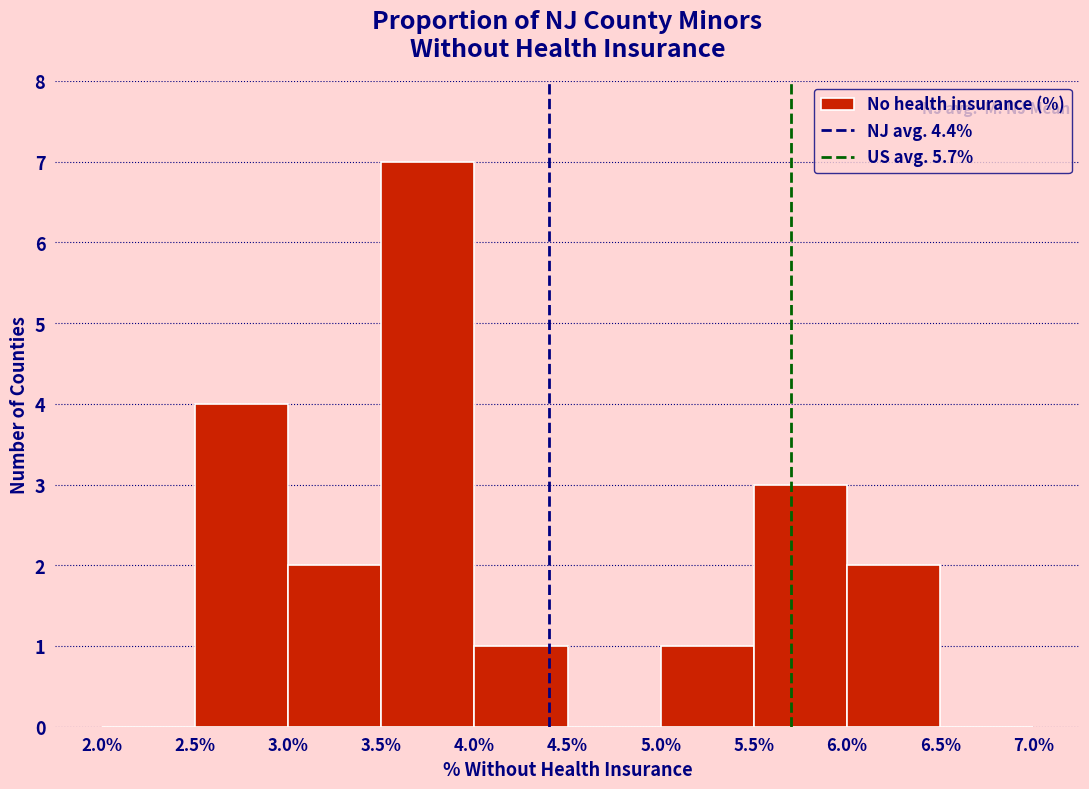

Reading left to right, list every bar in this chart as the range it spans on the x-axis followed by its height. The values are not printed on the chart, so give them approximately, as read against the axis.

2.0% to 2.5%: 0
2.5% to 3.0%: 4
3.0% to 3.5%: 2
3.5% to 4.0%: 7
4.0% to 4.5%: 1
4.5% to 5.0%: 0
5.0% to 5.5%: 1
5.5% to 6.0%: 3
6.0% to 6.5%: 2
6.5% to 7.0%: 0